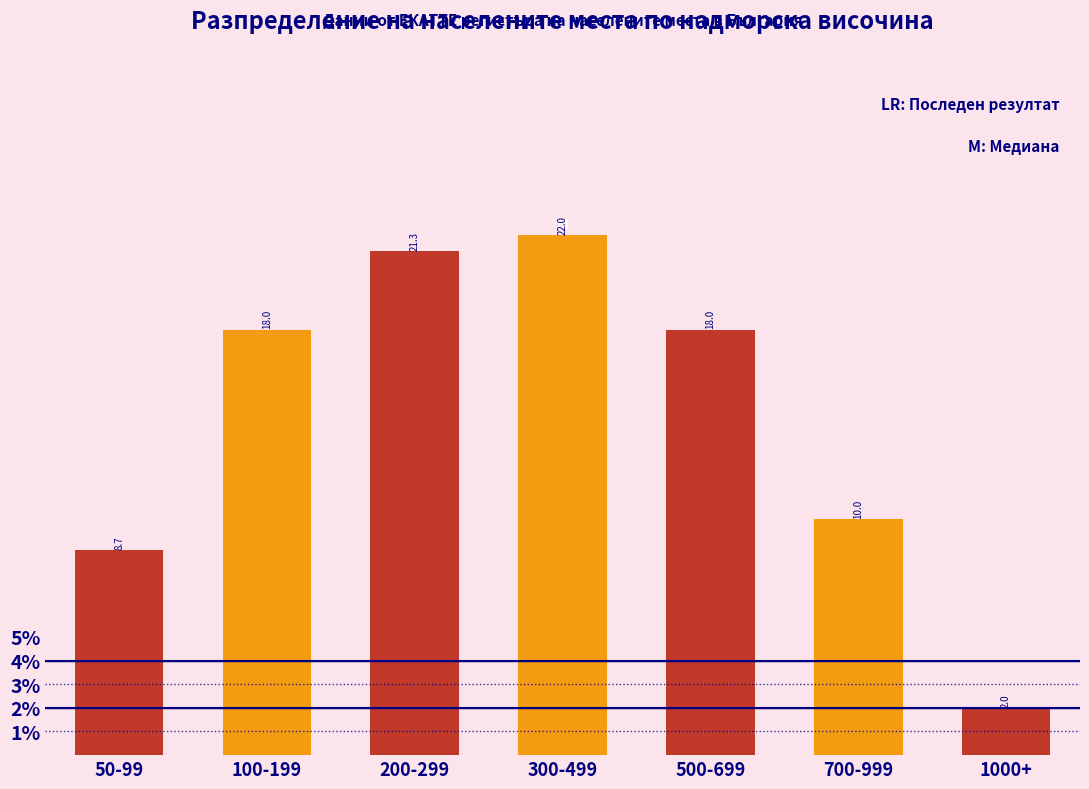

Reading left to right, list all the values displayed in this chart.

50-99=8.7	100-199=18.0	200-299=21.3	300-499=22.0	500-699=18.0	700-999=10.0	1000+=2.0